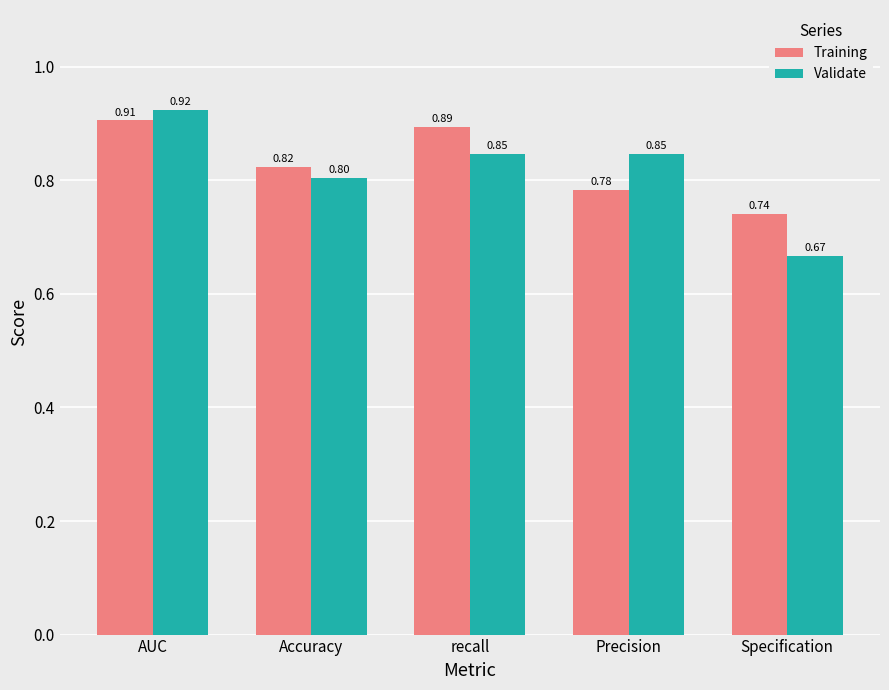

List the series in order of their overall mean, lowest first.

Validate, Training